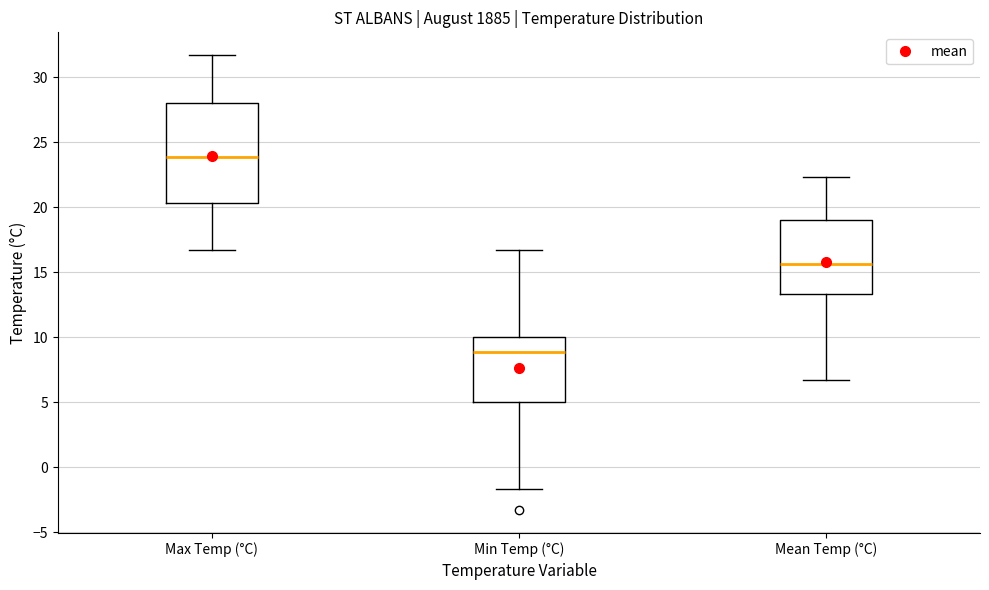

Reading left to right, read every box against the y-axis: the position of its median line, the range the box covers, and the ends of its whiskers. The values are not printed on the chart, so give them approximately, as read against the axis.

Max Temp (°C): median 24.0, box 20.5 to 28.0, whiskers 16.5 to 31.5
Min Temp (°C): median 9.0, box 5.0 to 10.0, whiskers -1.5 to 16.5
Mean Temp (°C): median 15.5, box 13.5 to 19.0, whiskers 6.5 to 22.5